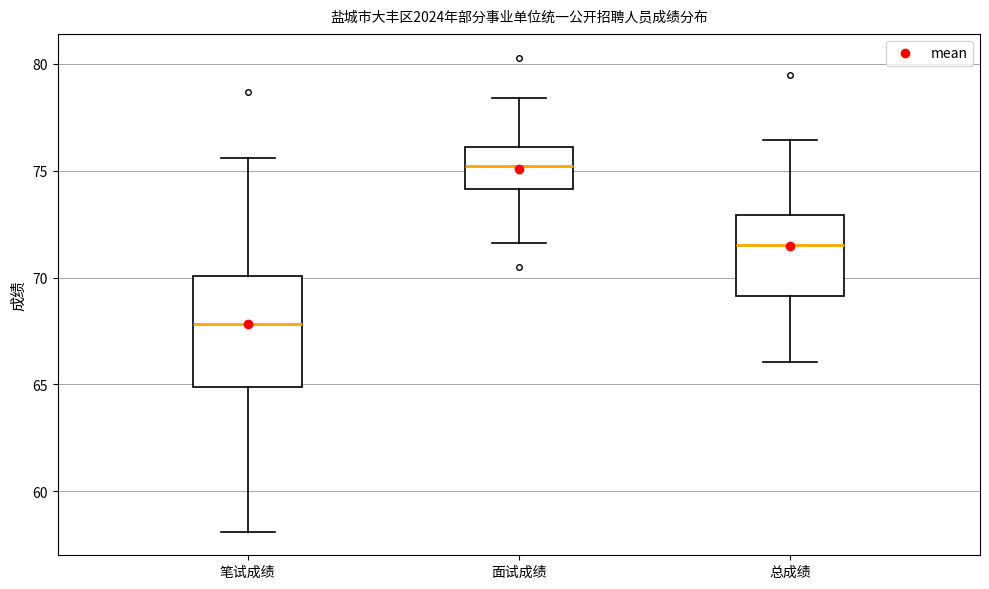

Comparing the boxes themselves (not the whiskers), which one is the tallest?

笔试成绩